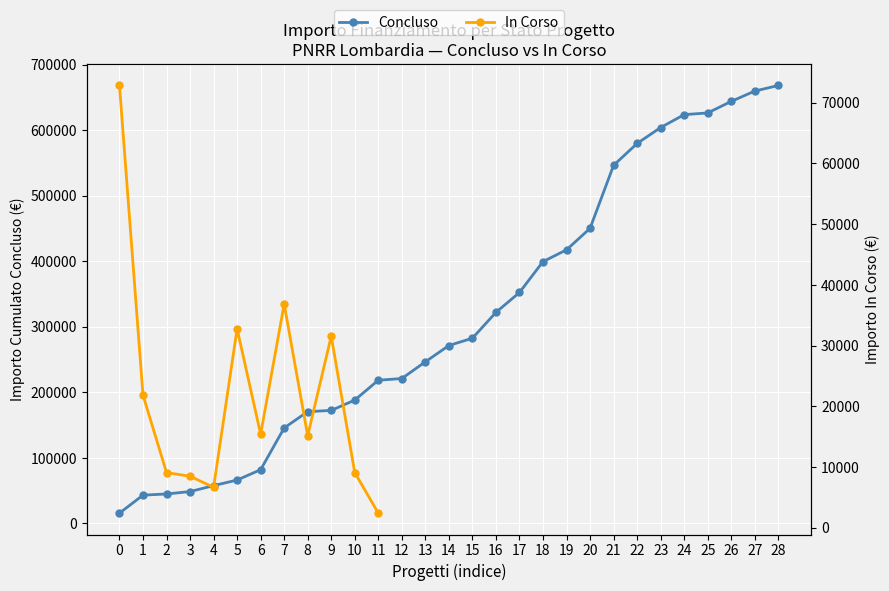

Between 4 and 5, which is larger?

5